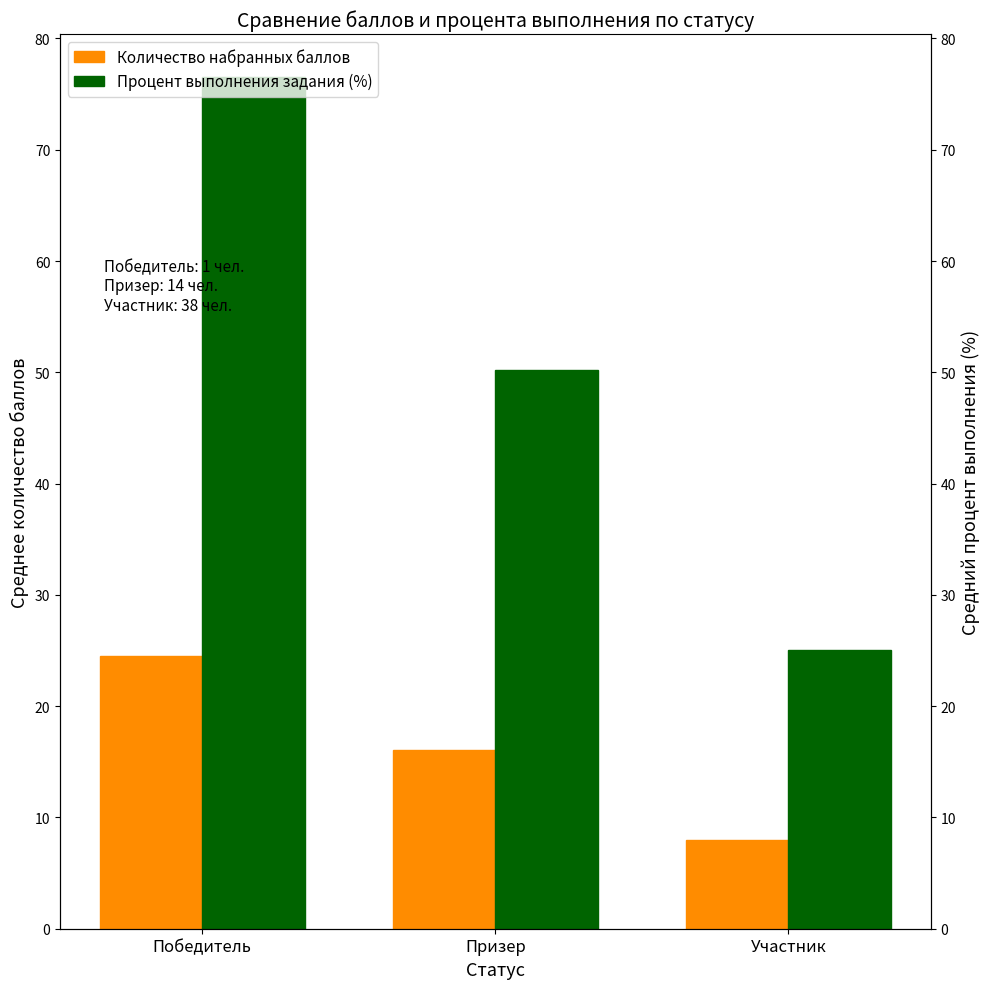

At which category is the sum across all series the highest?

Победитель